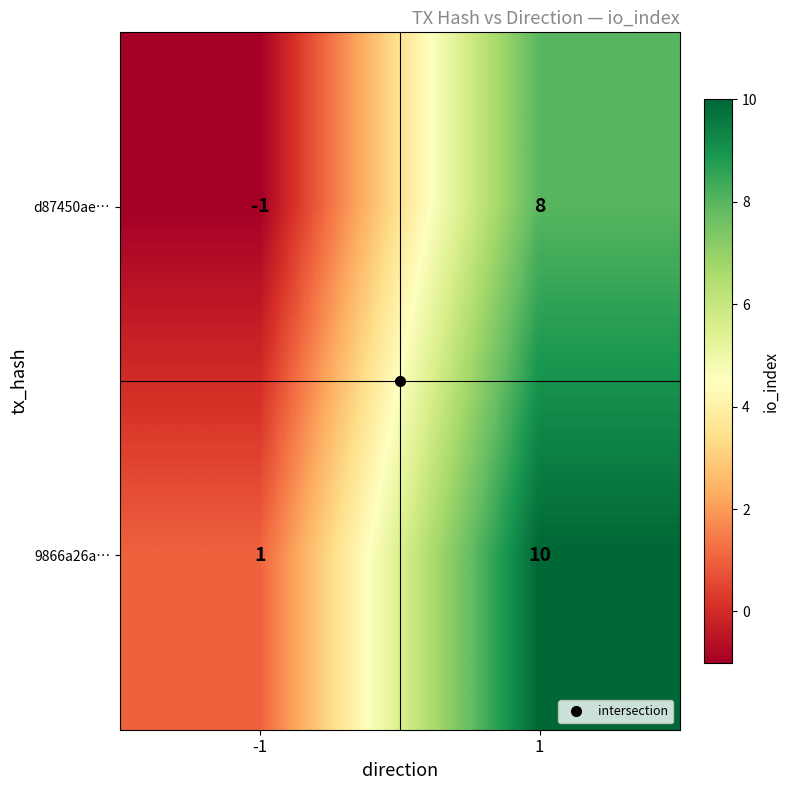

How many data points does each series have?

2